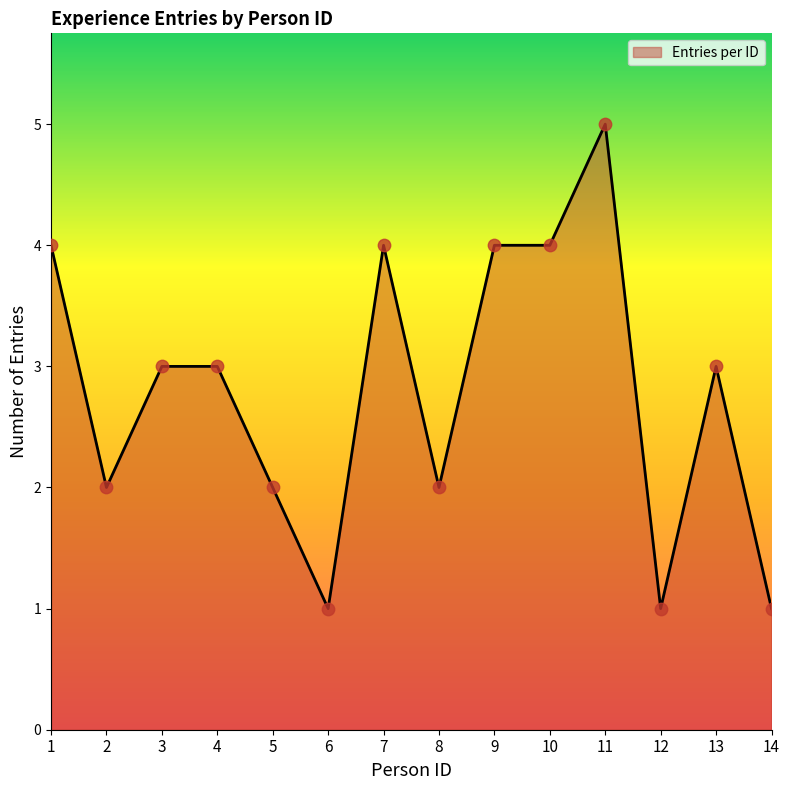

What is the change in value from 2 to 4?

+1